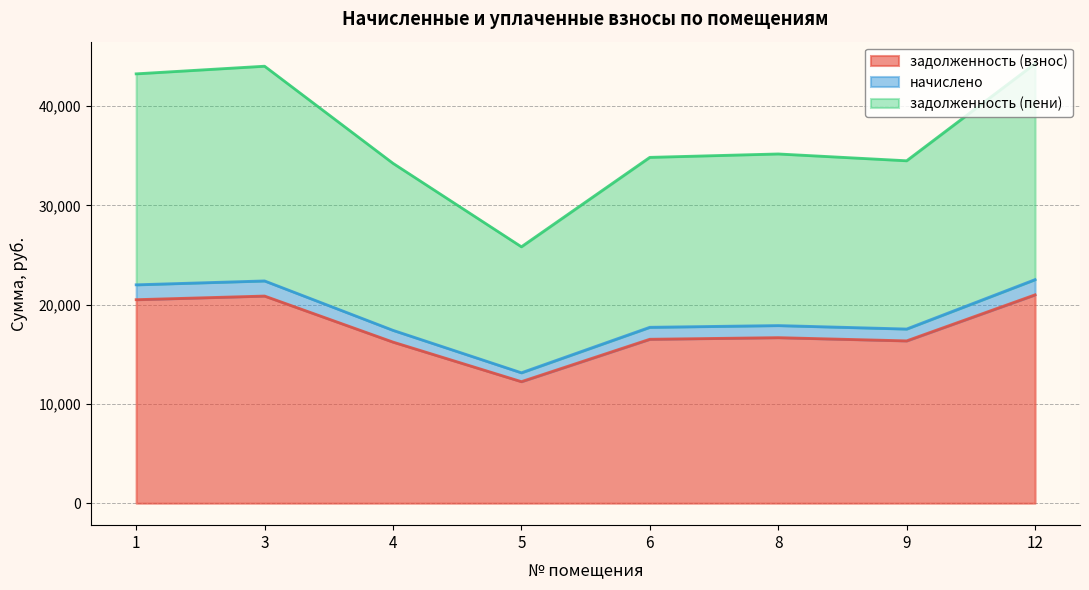

Between 9 and 8, which is larger?

8